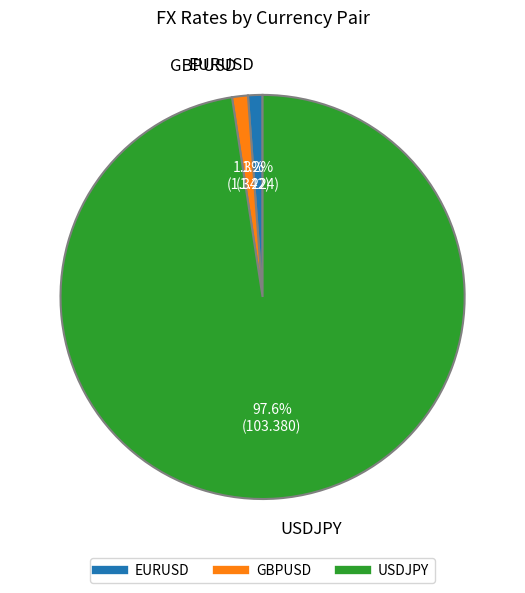

Which category accounts for the majority?

USDJPY